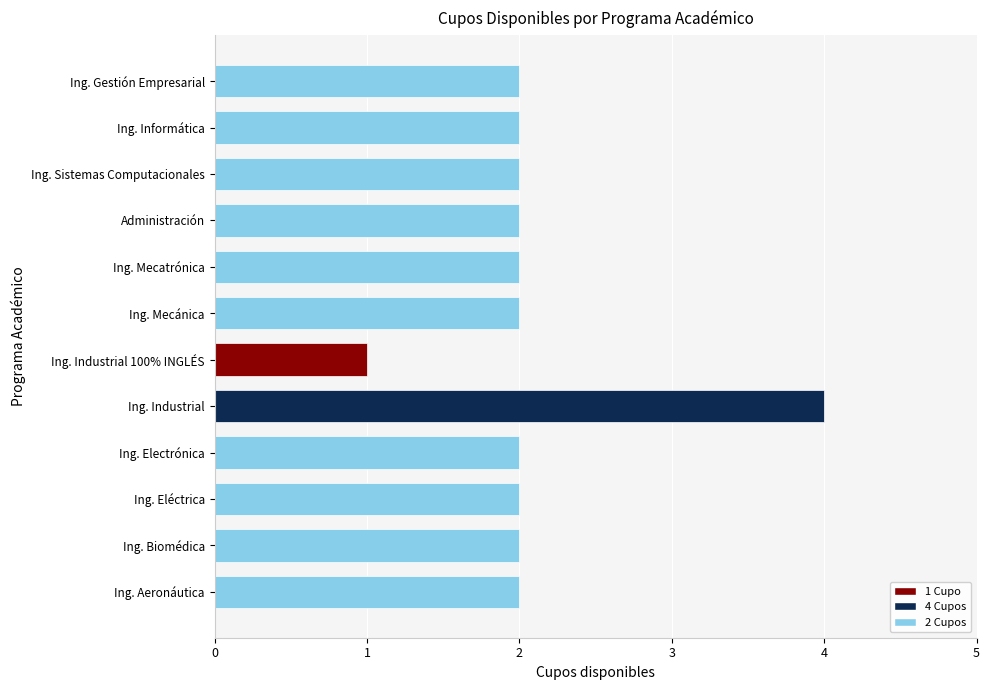

How many data points are less than 2?

1